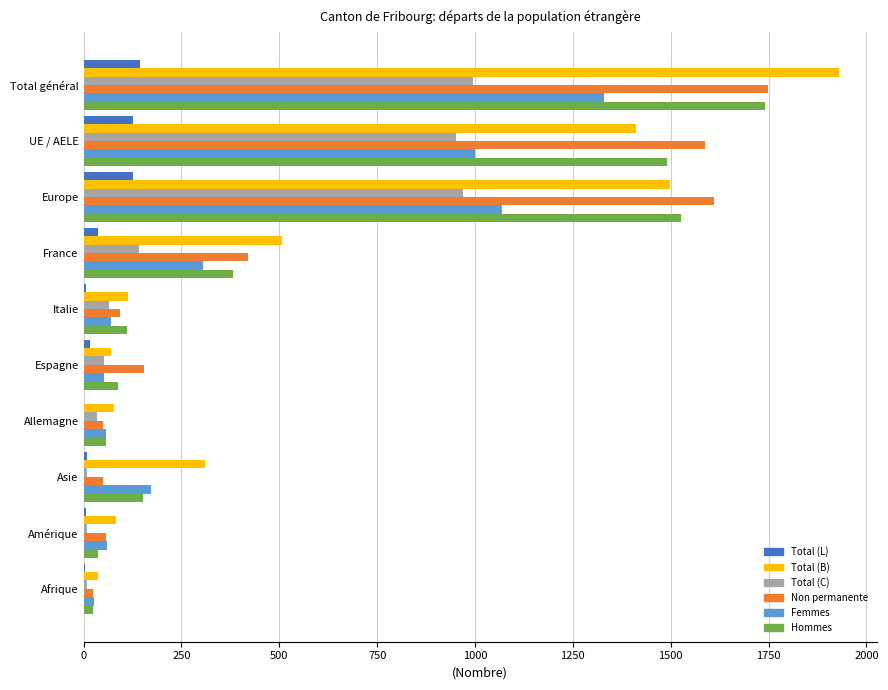

The Total (B) series shows 69 at Espagne. True or false?

True